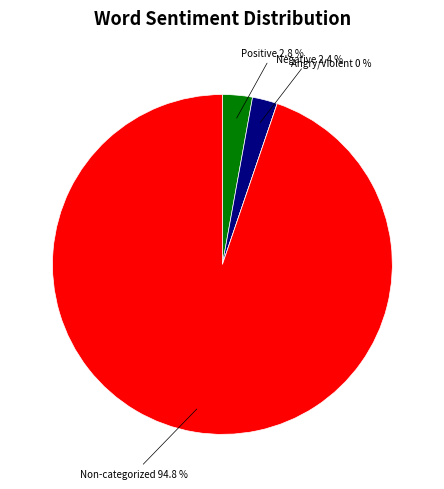

To the nearest percent, what is the average slice percentage?

25%